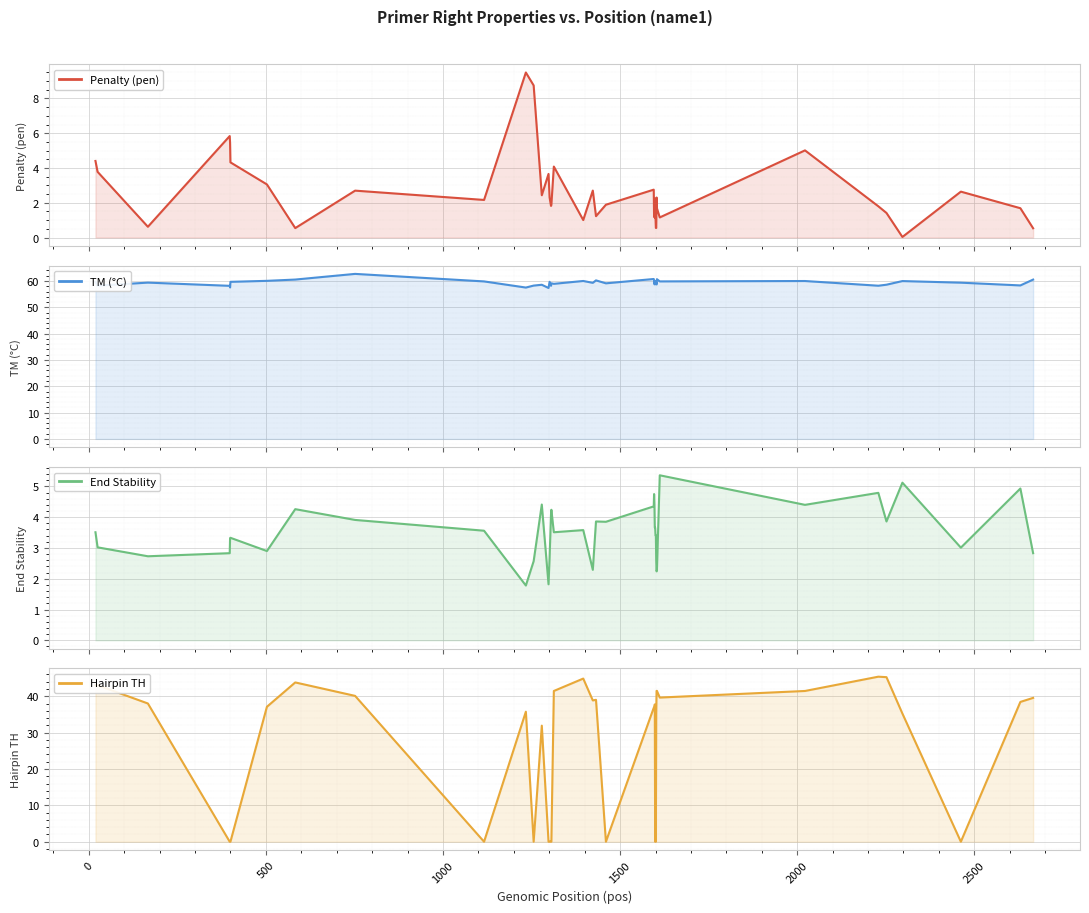

What is the value of the TM (°C) point at the 31st from the left?

58.7